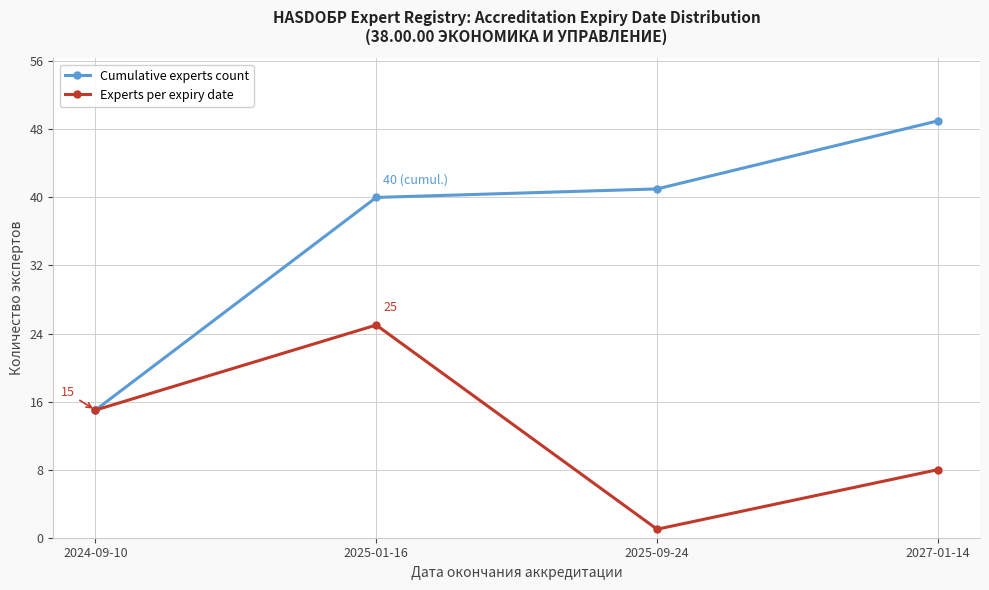

At which category is the sum across all series the highest?

2025-01-16